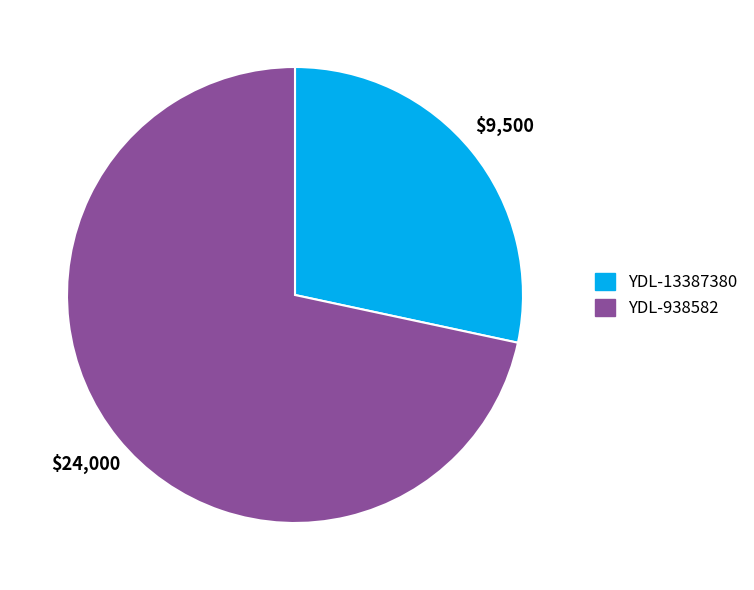

Does YDL-13387380 represent more than half of the total?

No